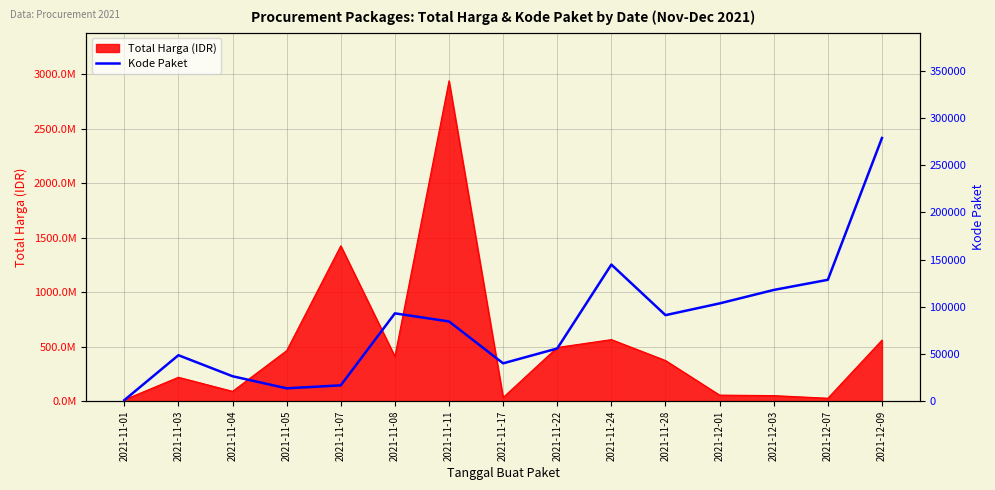

Where is the first local minimum?

2021-11-05